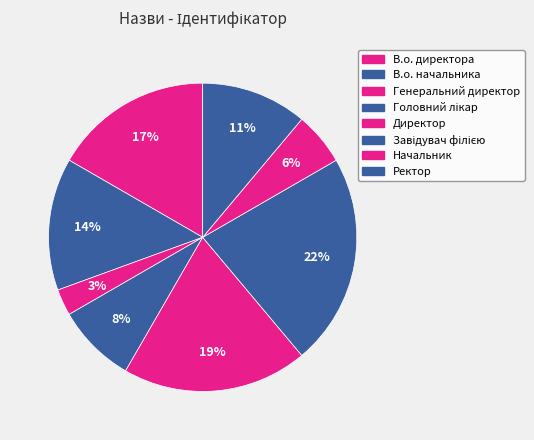

Is there any slice that represents more than half of the pie?

No